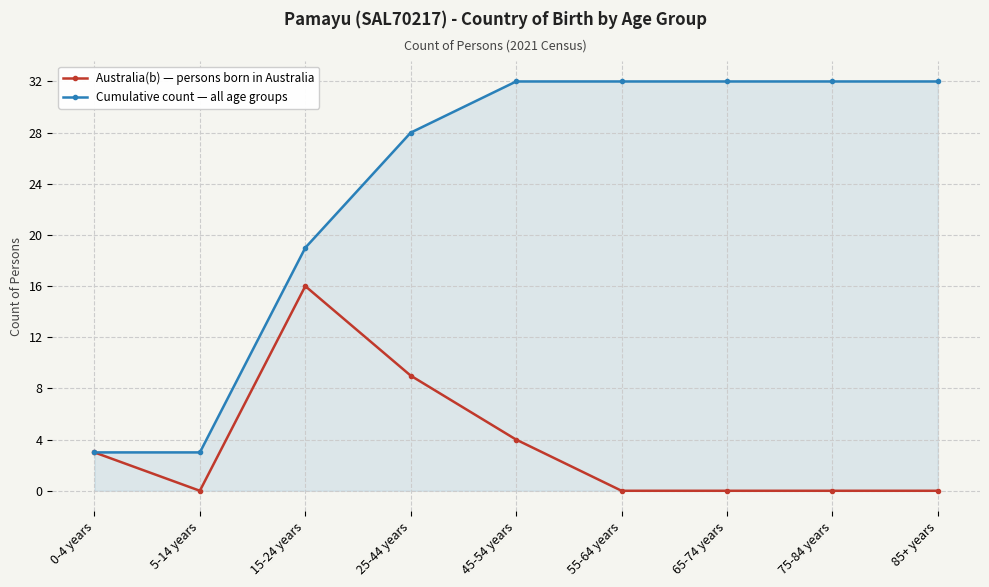

What is the spread (max minus min) of values at 25-44 years?

19